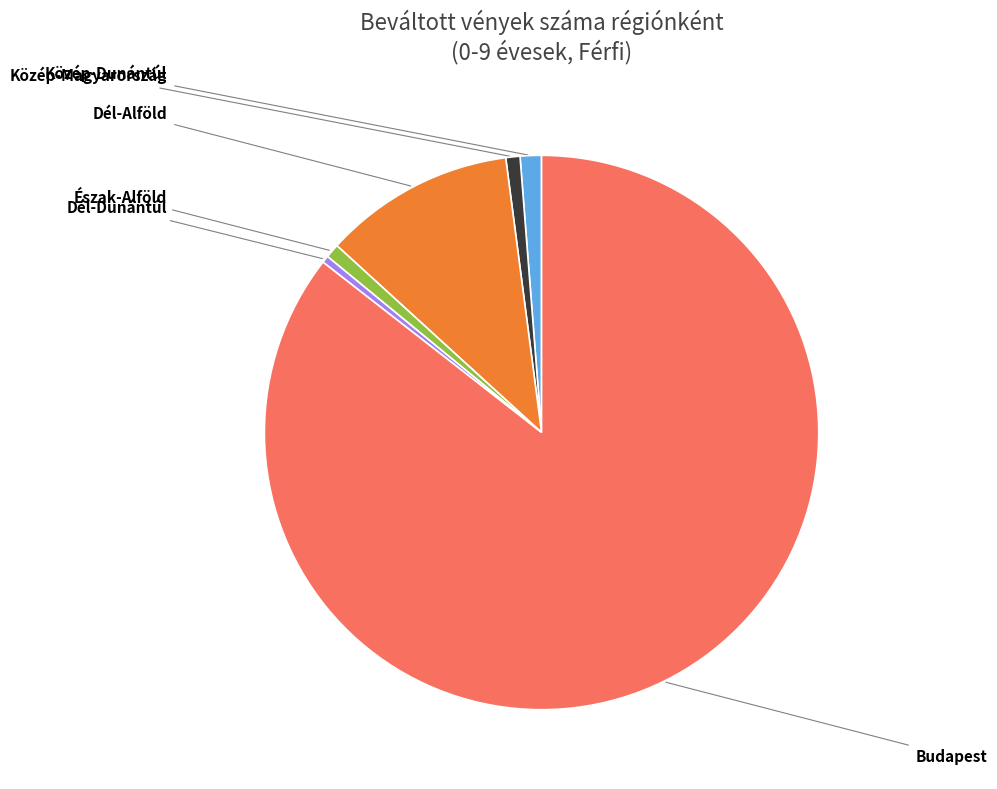

Is there a majority slice in this chart?

Yes